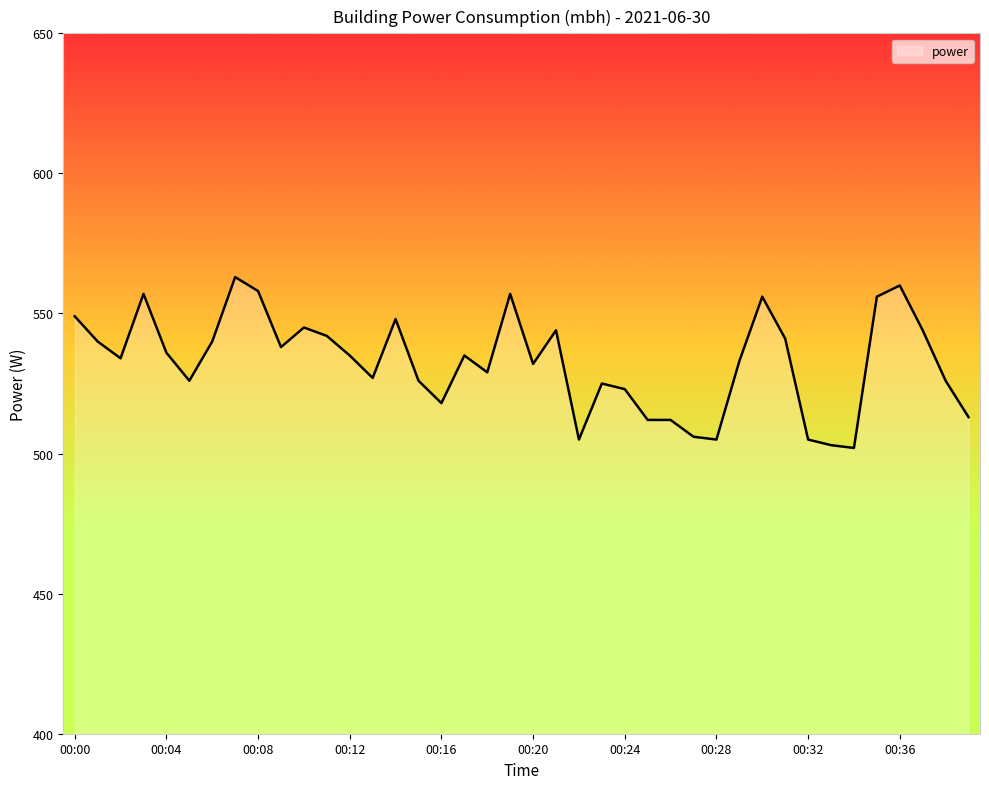

What is the difference between the maximum and minimum values?

61